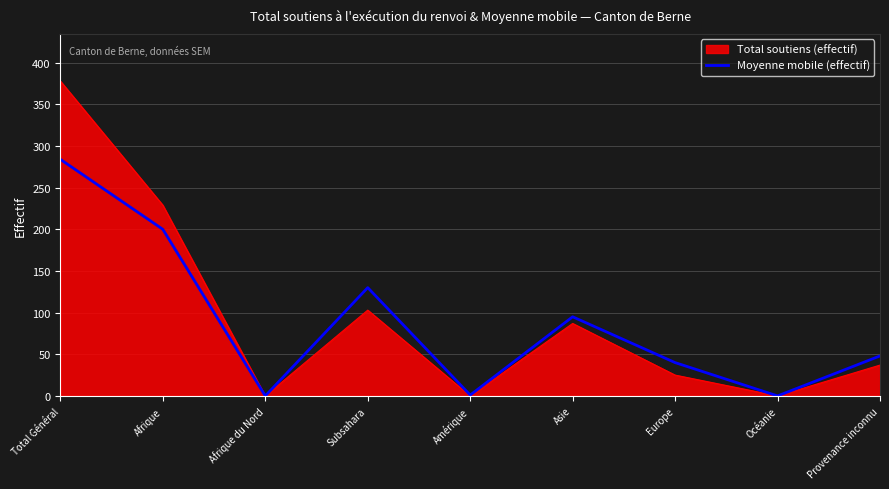

At Subsahara, list the series in order from largest to smallest.

Moyenne mobile (effectif), Total soutiens (effectif)